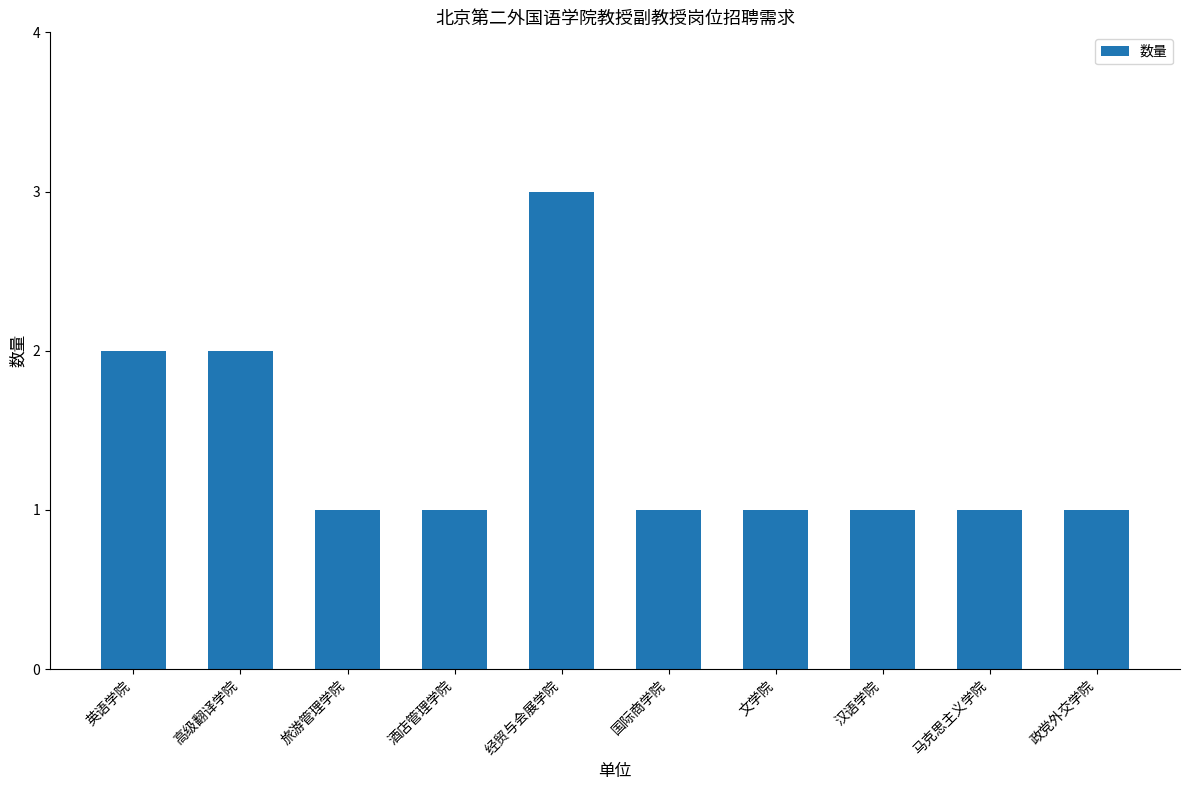

Reading left to right, extract all data points from this chart.

英语学院=2	高级翻译学院=2	旅游管理学院=1	酒店管理学院=1	经贸与会展学院=3	国际商学院=1	文学院=1	汉语学院=1	马克思主义学院=1	政党外交学院=1